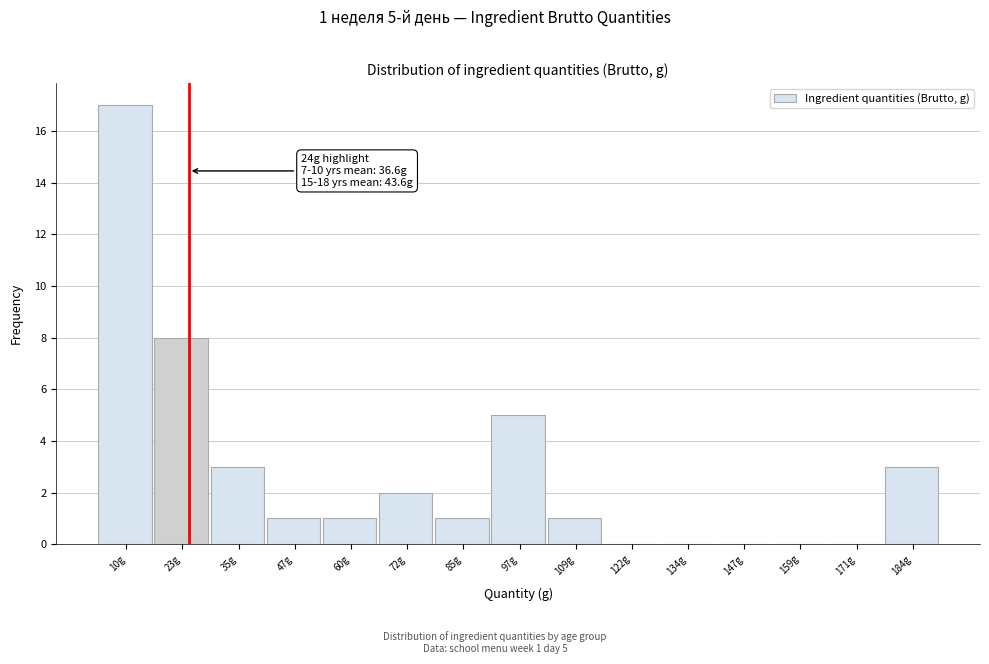

Over which range of the x-axis is the bar tallest?

4.0 to 16.4